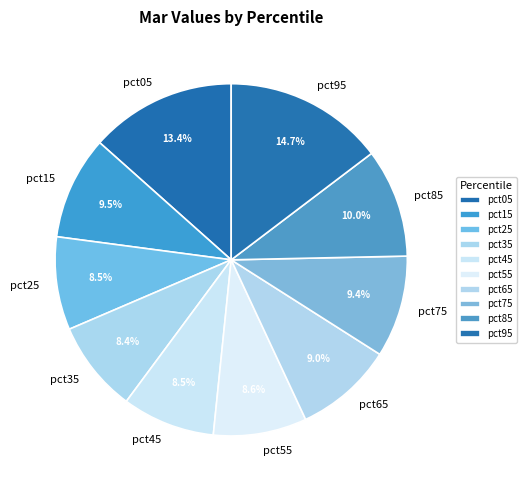

Does pct15 represent more than half of the total?

No